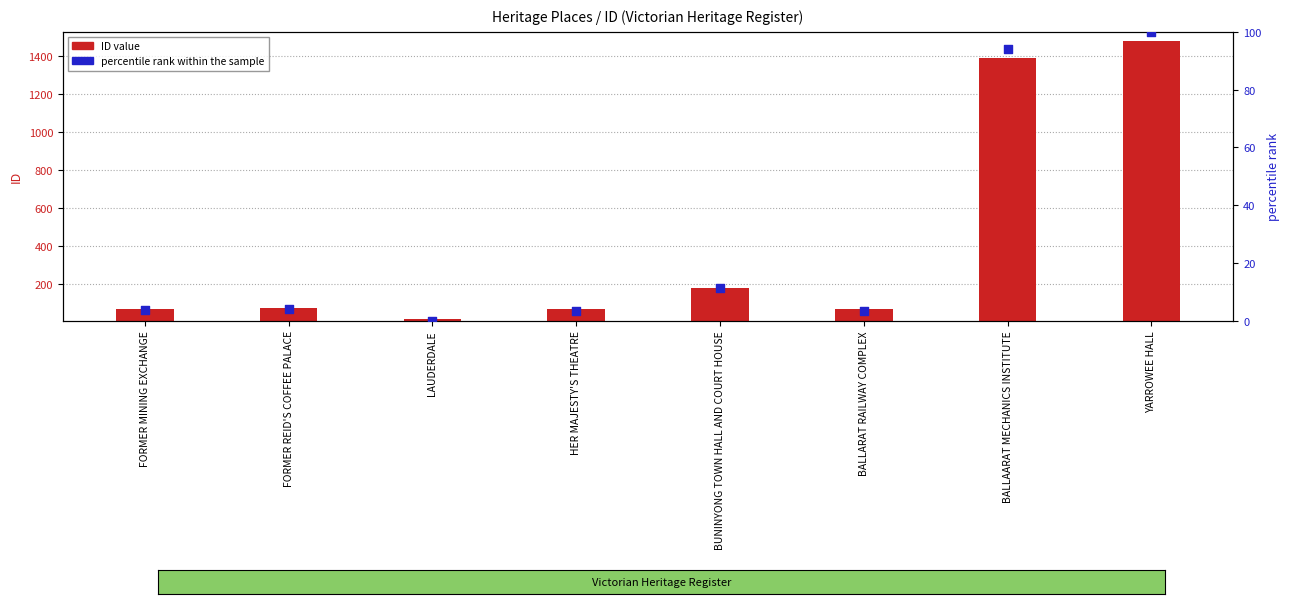

What is the total value across all series at LAUDERDALE?

10.0